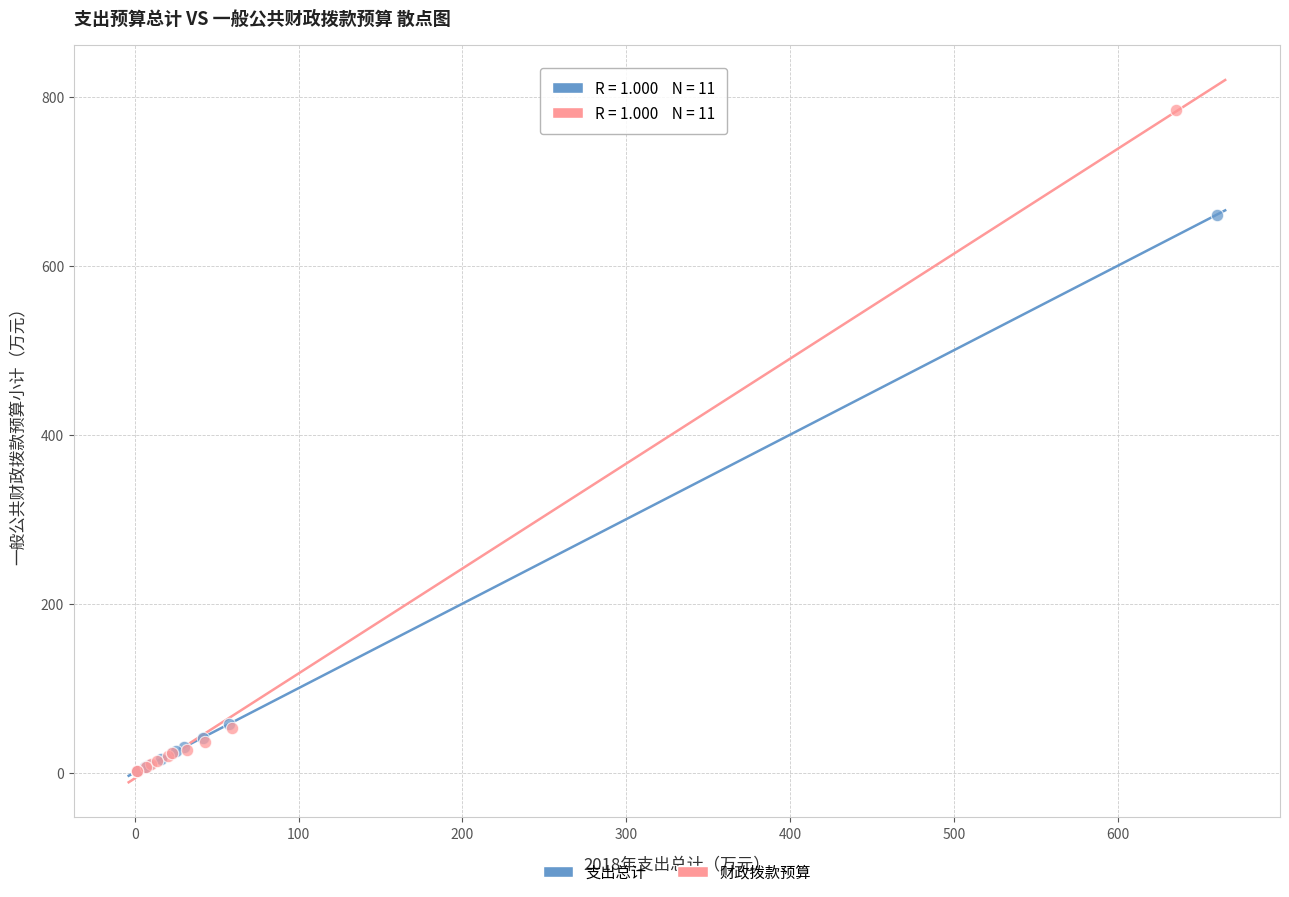

Which series contains the highest Y value?

财政拨款预算